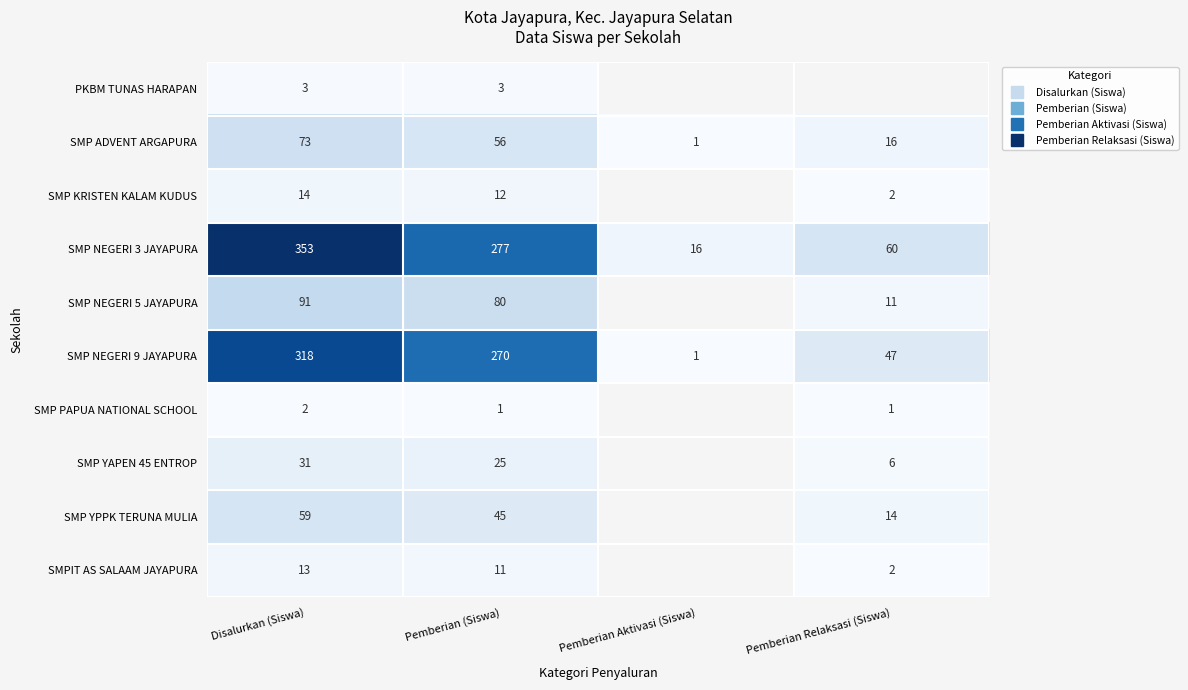

Rank the series by their maximum value, from highest to lowest.

SMP NEGERI 3 JAYAPURA, SMP NEGERI 9 JAYAPURA, SMP NEGERI 5 JAYAPURA, SMP ADVENT ARGAPURA, SMP YPPK TERUNA MULIA, SMP YAPEN 45 ENTROP, SMP KRISTEN KALAM KUDUS, SMPIT AS SALAAM JAYAPURA, PKBM TUNAS HARAPAN, SMP PAPUA NATIONAL SCHOOL